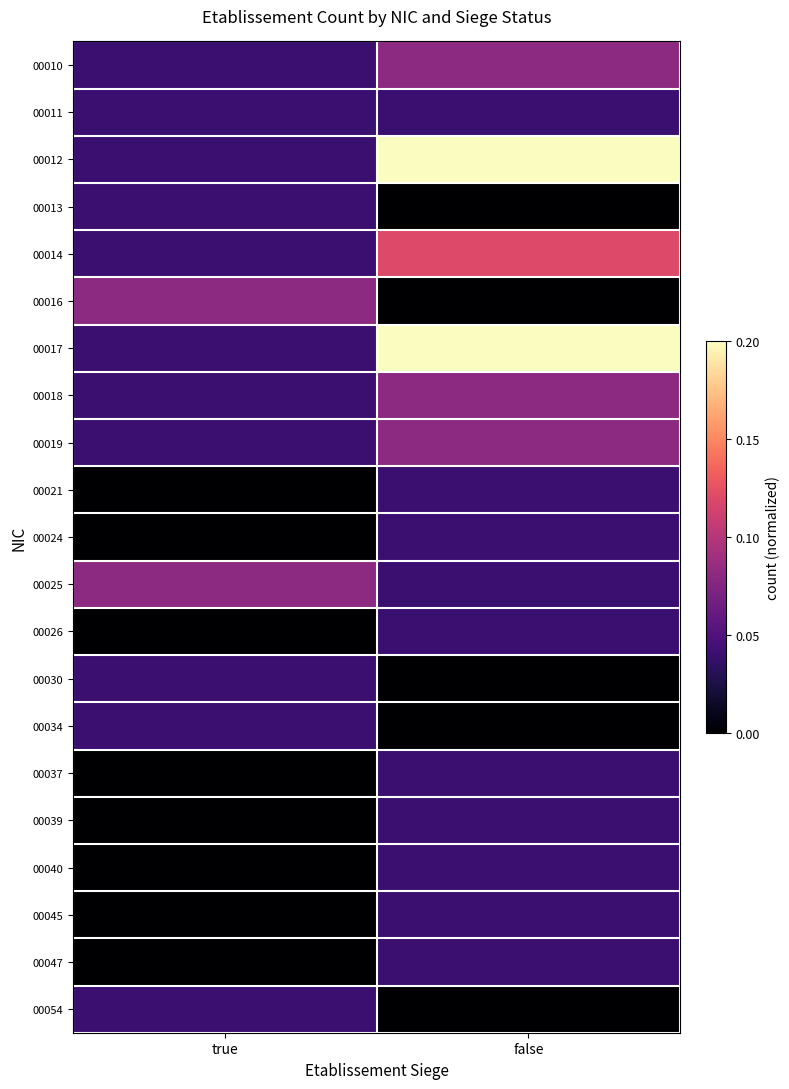

At how many categories does at least one series exceed 0?

2